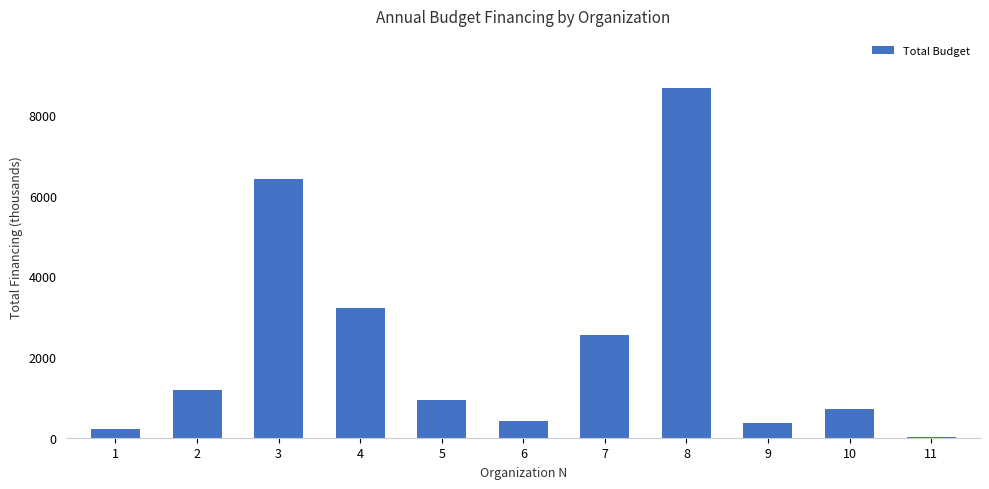

What is the maximum value shown in the chart?

8660.8